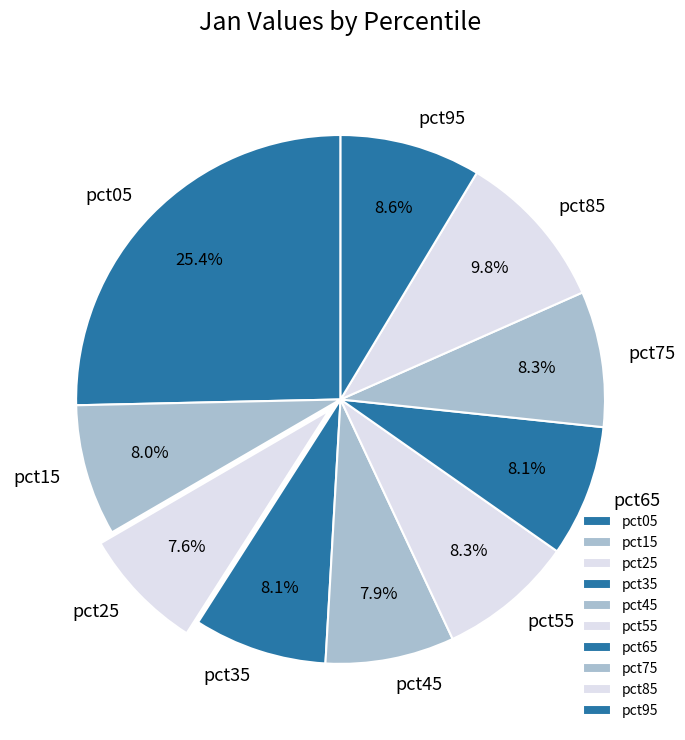

True or false: pct25 accounts for 8% of the total.

True